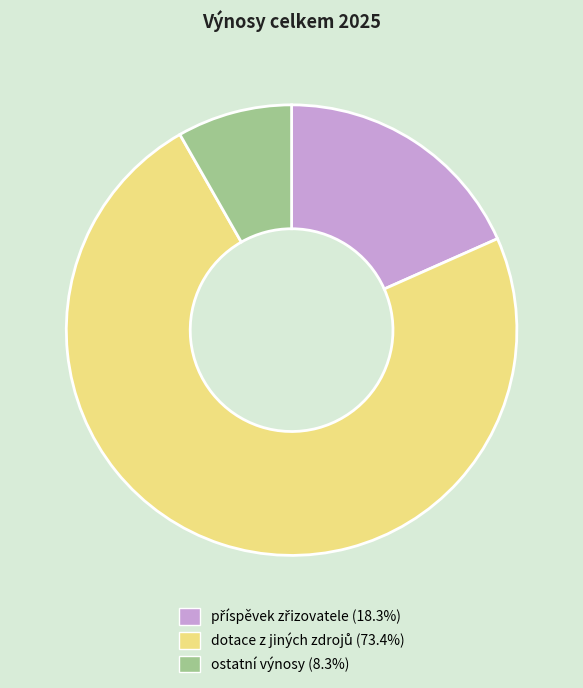

Is it true that ostatní výnosy is 8% of the pie?

True